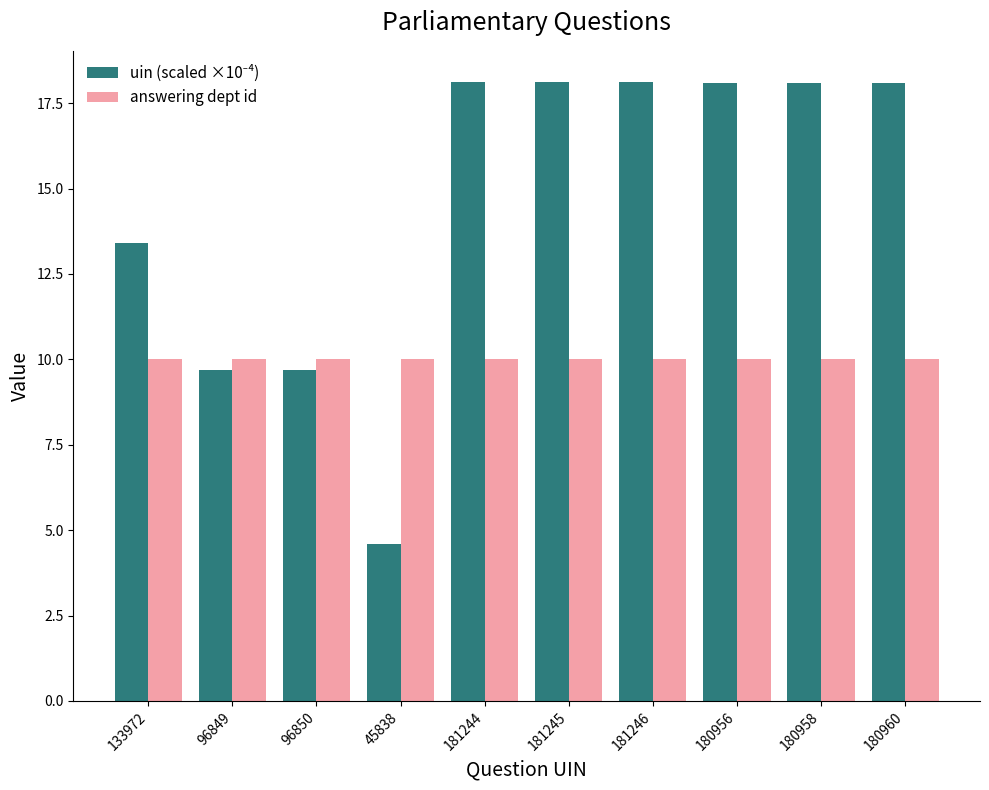

What is the greatest value displayed?

18.1